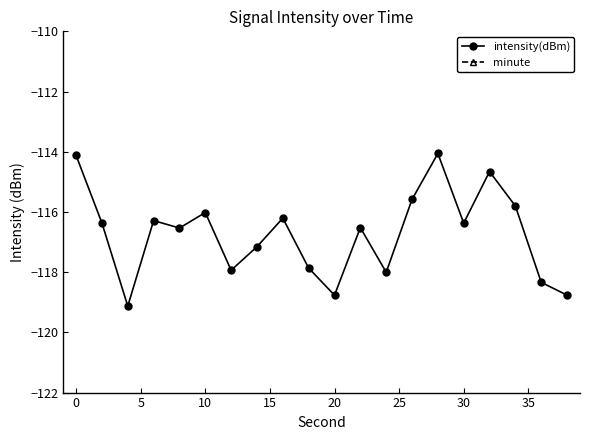

True or false: minute has more than 2 points higher than both neighbors.

False